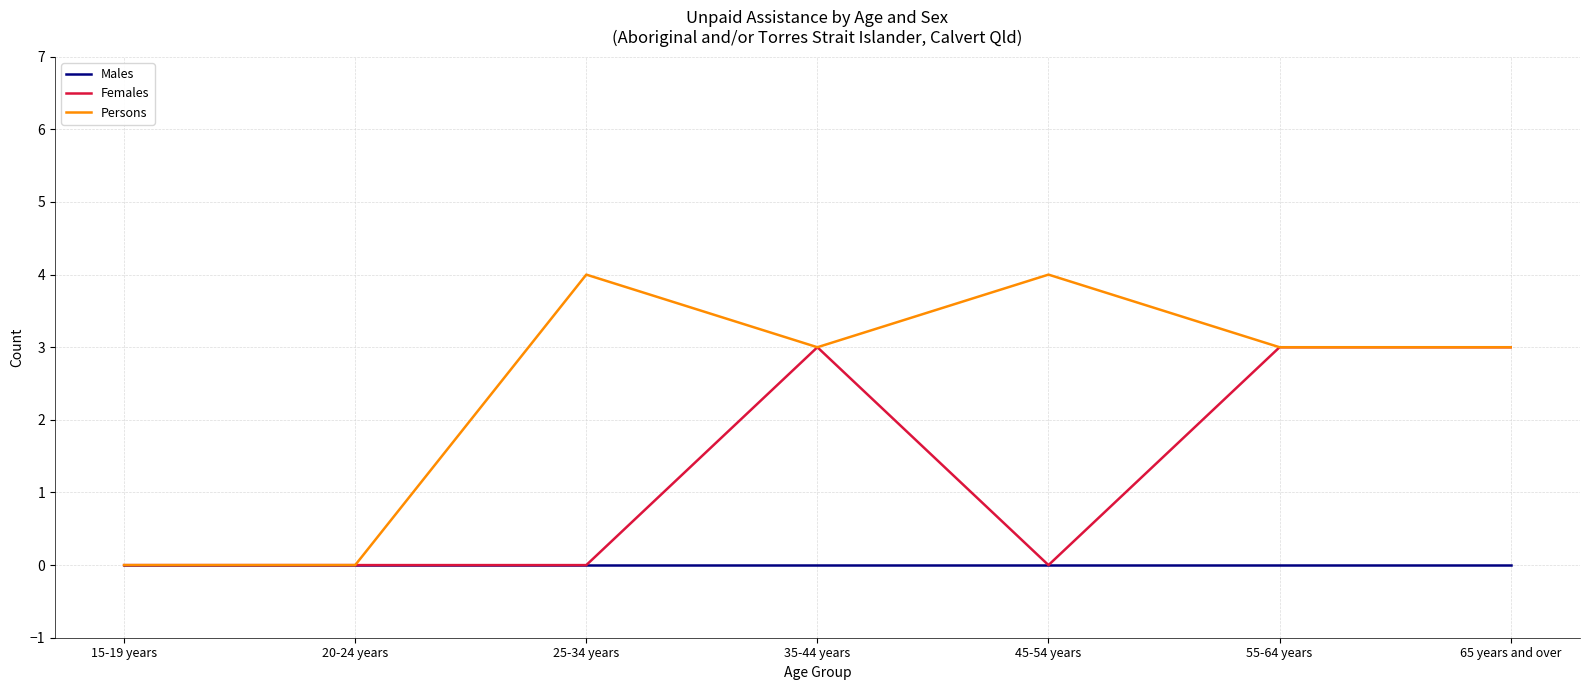

Reading left to right, list all the values displayed in this chart.

Males: 15-19 years=0	20-24 years=0	25-34 years=0	35-44 years=0	45-54 years=0	55-64 years=0	65 years and over=0
Females: 15-19 years=0	20-24 years=0	25-34 years=0	35-44 years=3	45-54 years=0	55-64 years=3	65 years and over=3
Persons: 15-19 years=0	20-24 years=0	25-34 years=4	35-44 years=3	45-54 years=4	55-64 years=3	65 years and over=3